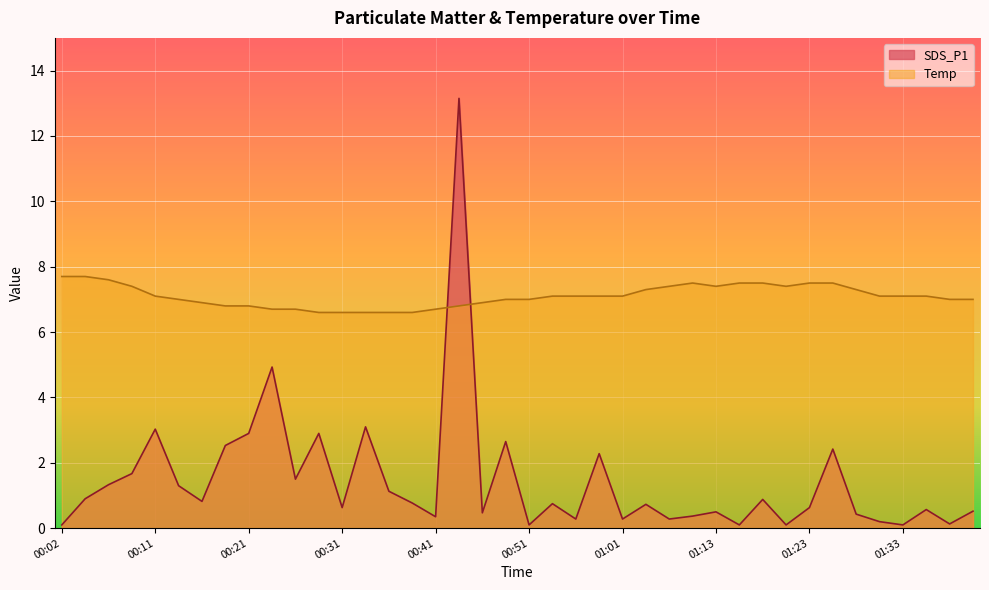

True or false: SDS_P1 and Temp intersect in this chart.

True